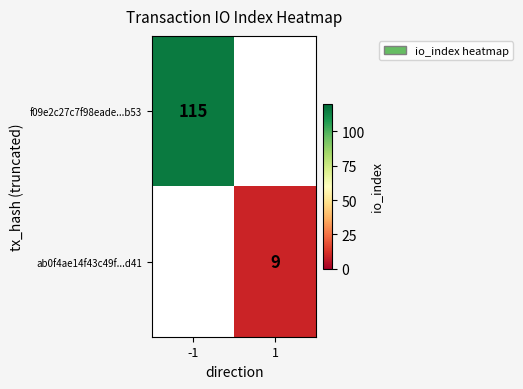

At which category is the sum across all series the highest?

-1